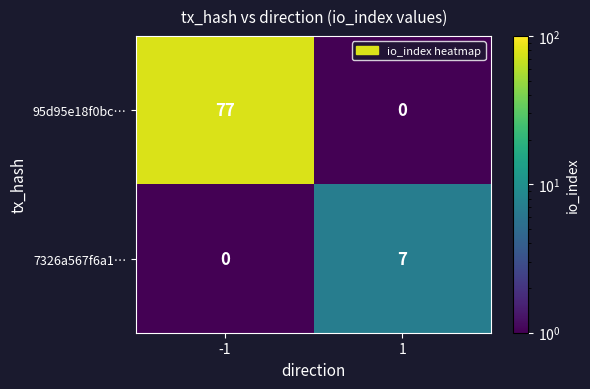

List the series in order of their overall mean, highest first.

95d95e18f0bc…, 7326a567f6a1…